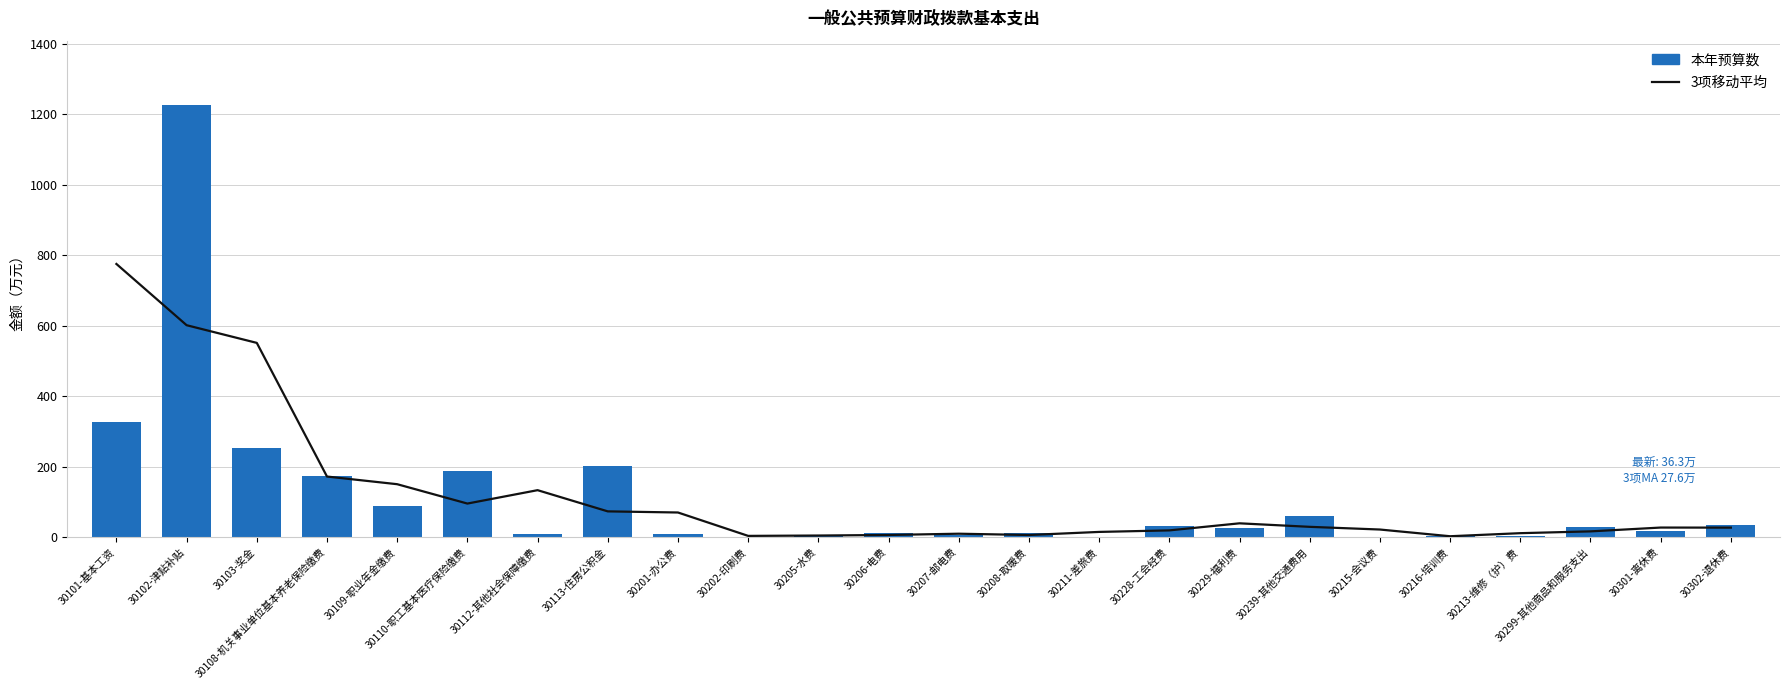

What is the total value across all series at 30205-水费?

7.8